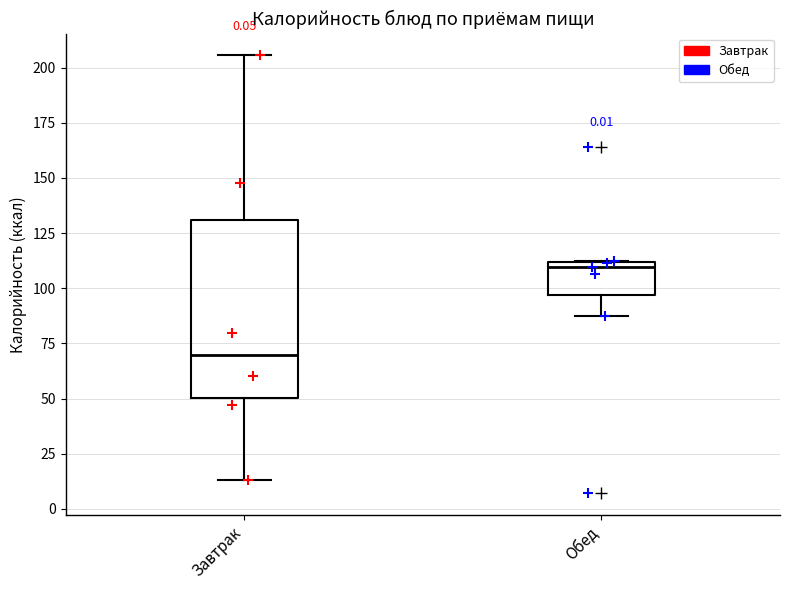

Which box has the highest median line?

Обед